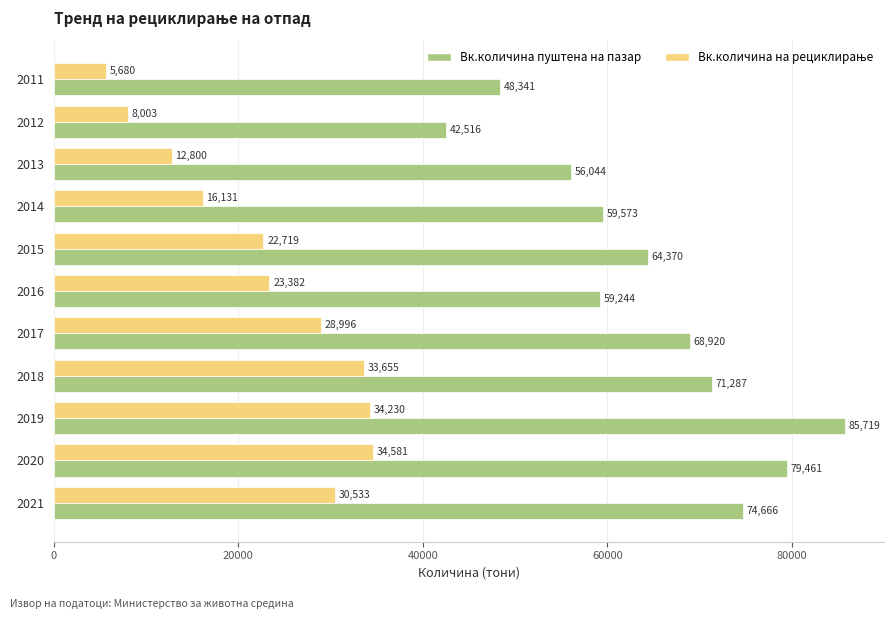

At which category is the sum across all series the highest?

2019